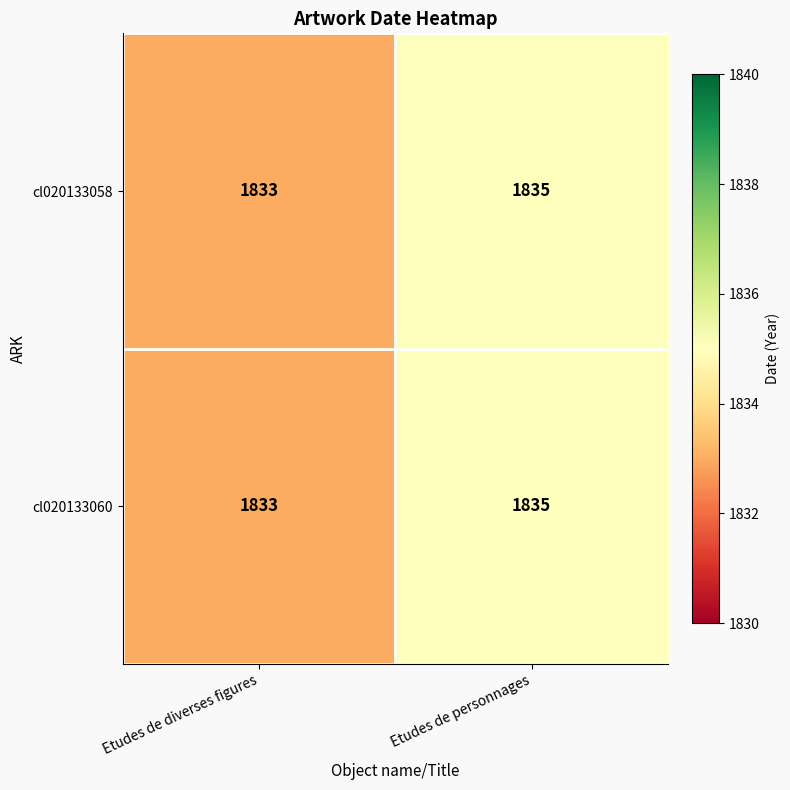

What is the total value across all series at Etudes de personnages?

3670